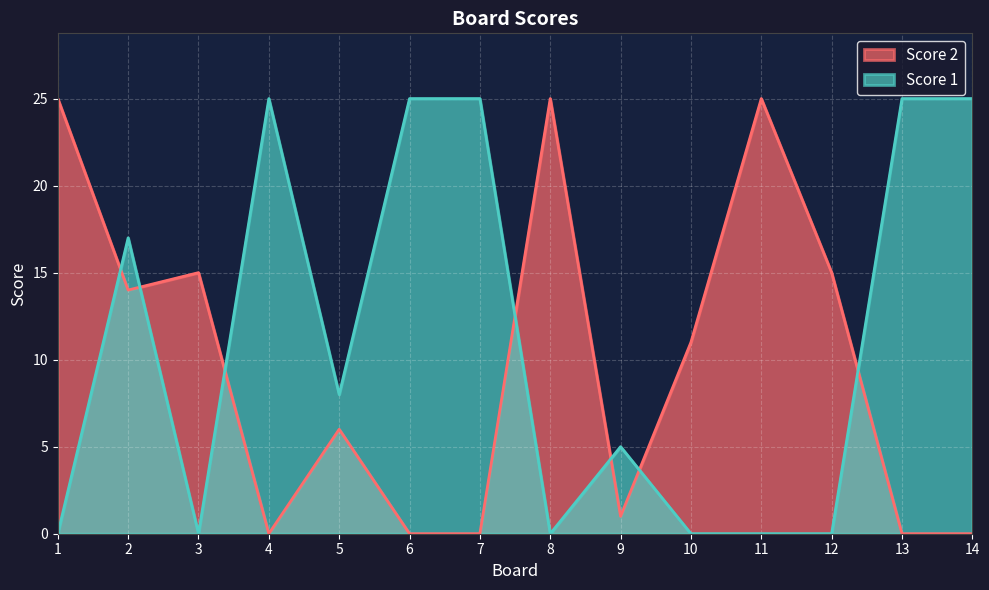

Which series has the largest total across all categories?

Score 1